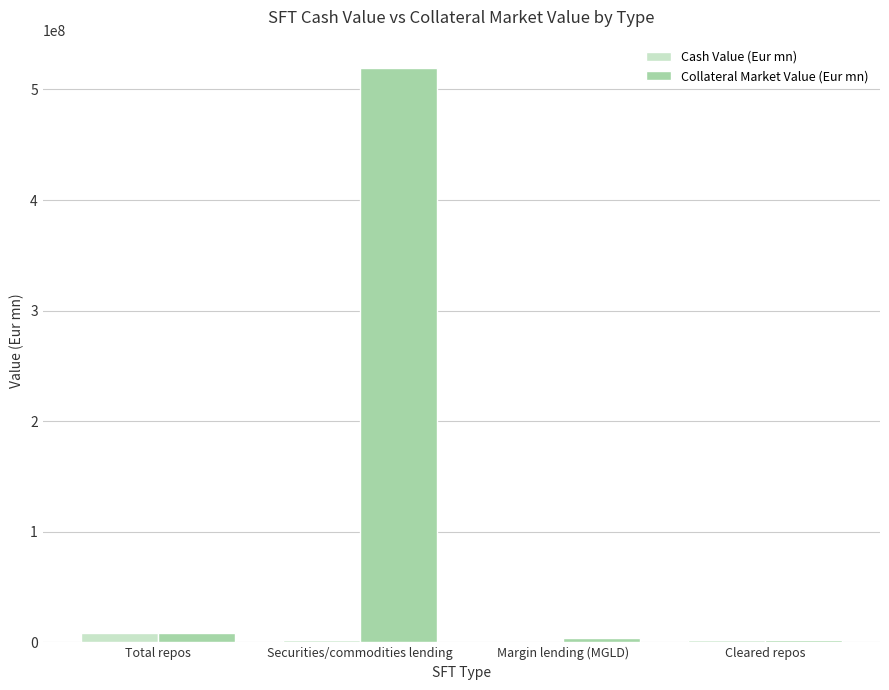

Between Securities/commodities lending and Margin lending (MGLD), which series saw the biggest shift?

Collateral Market Value (Eur mn)